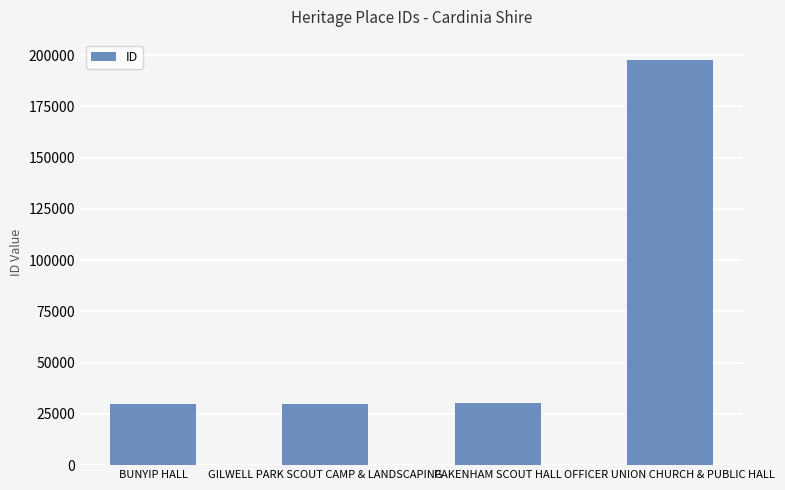

Is it true that the value at OFFICER UNION CHURCH & PUBLIC HALL is 197675?

True